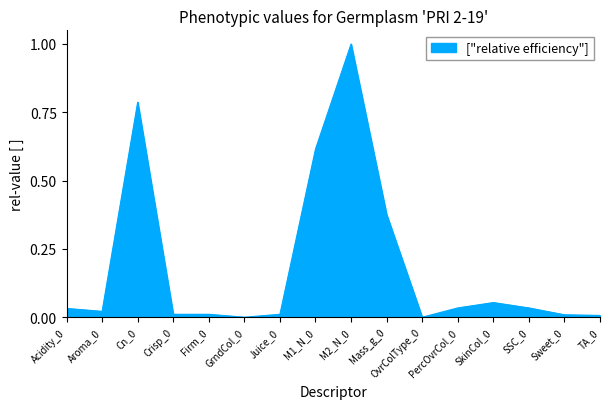

What is the greatest value displayed?

1.0